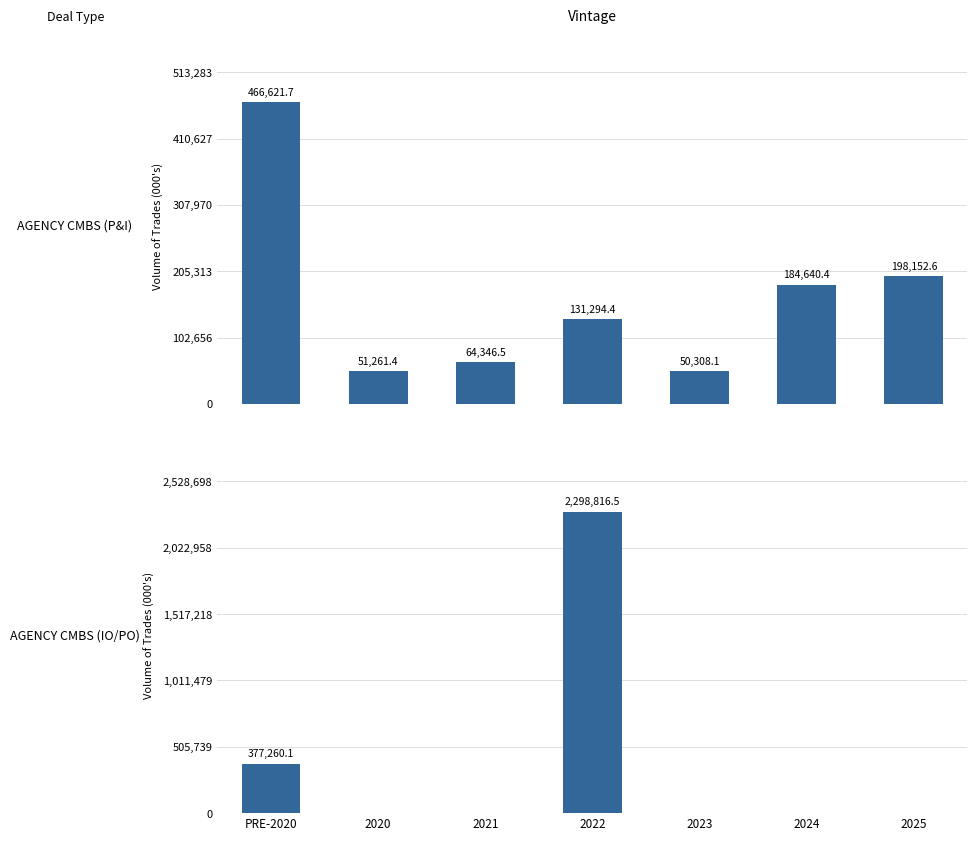

Between 2022 and 2025, which series saw the biggest shift?

AGENCY CMBS (IO/PO)